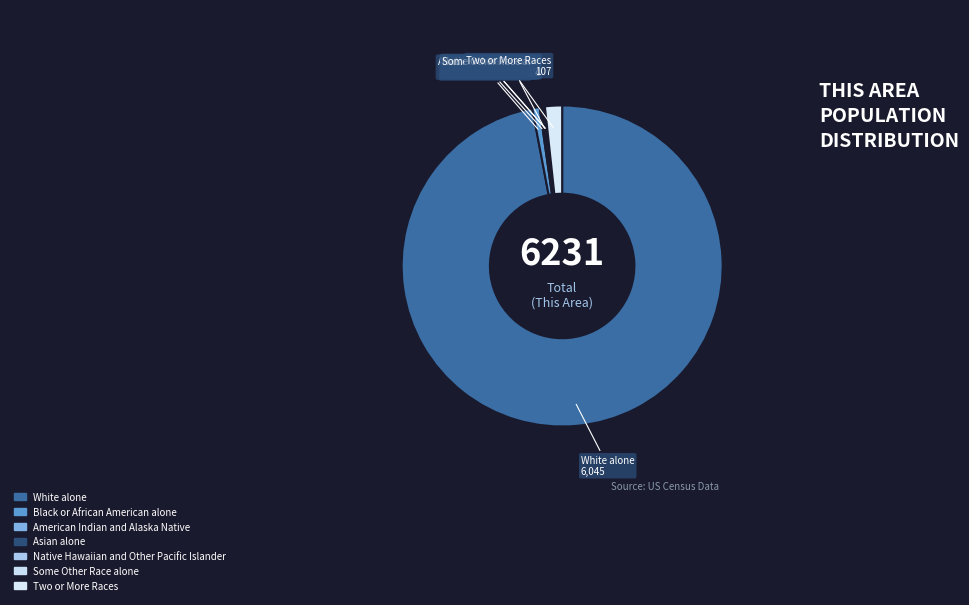

How many slices are in this pie chart?

7